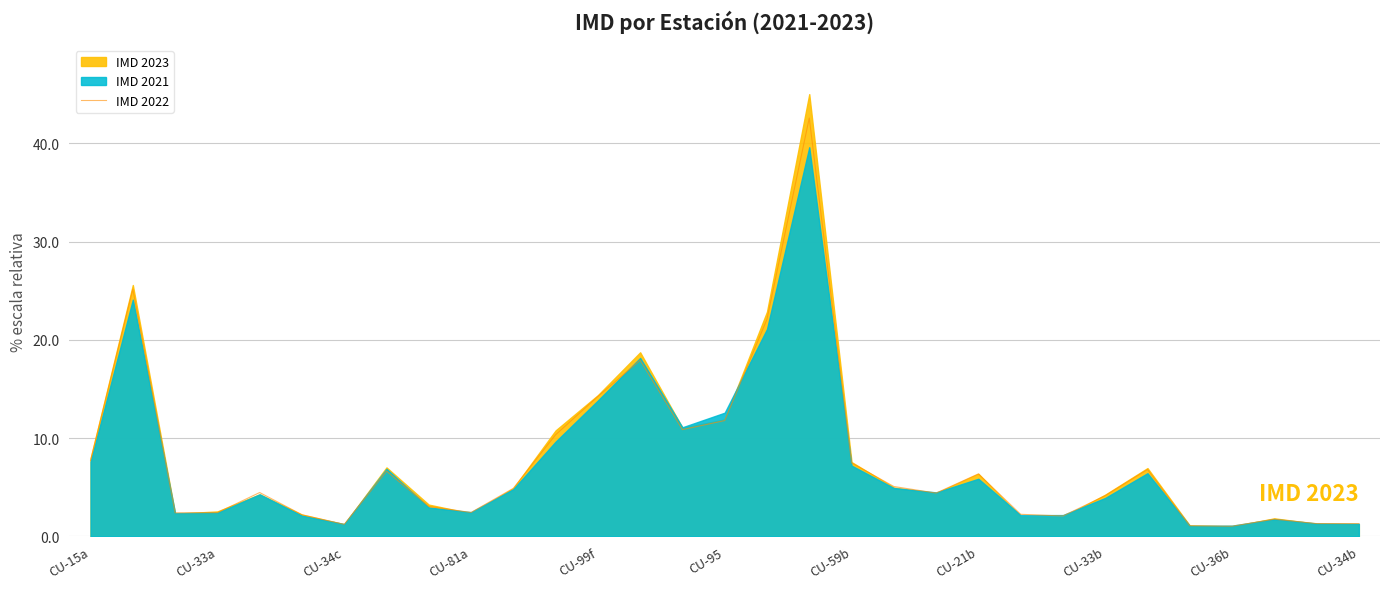

What is the label of the 18th point from the left?

17